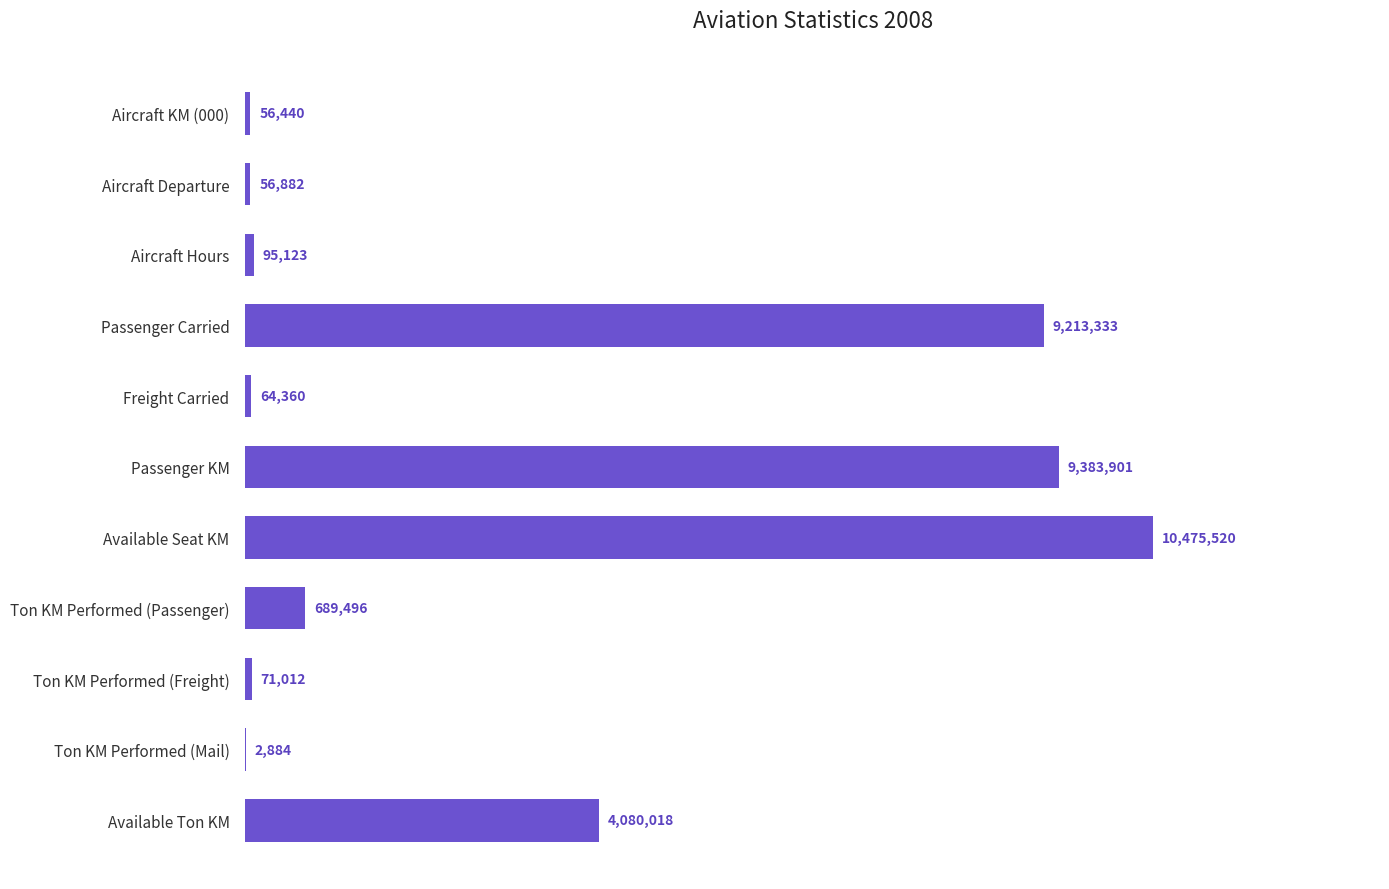

What is the difference between the second highest and minimum values?

9381017